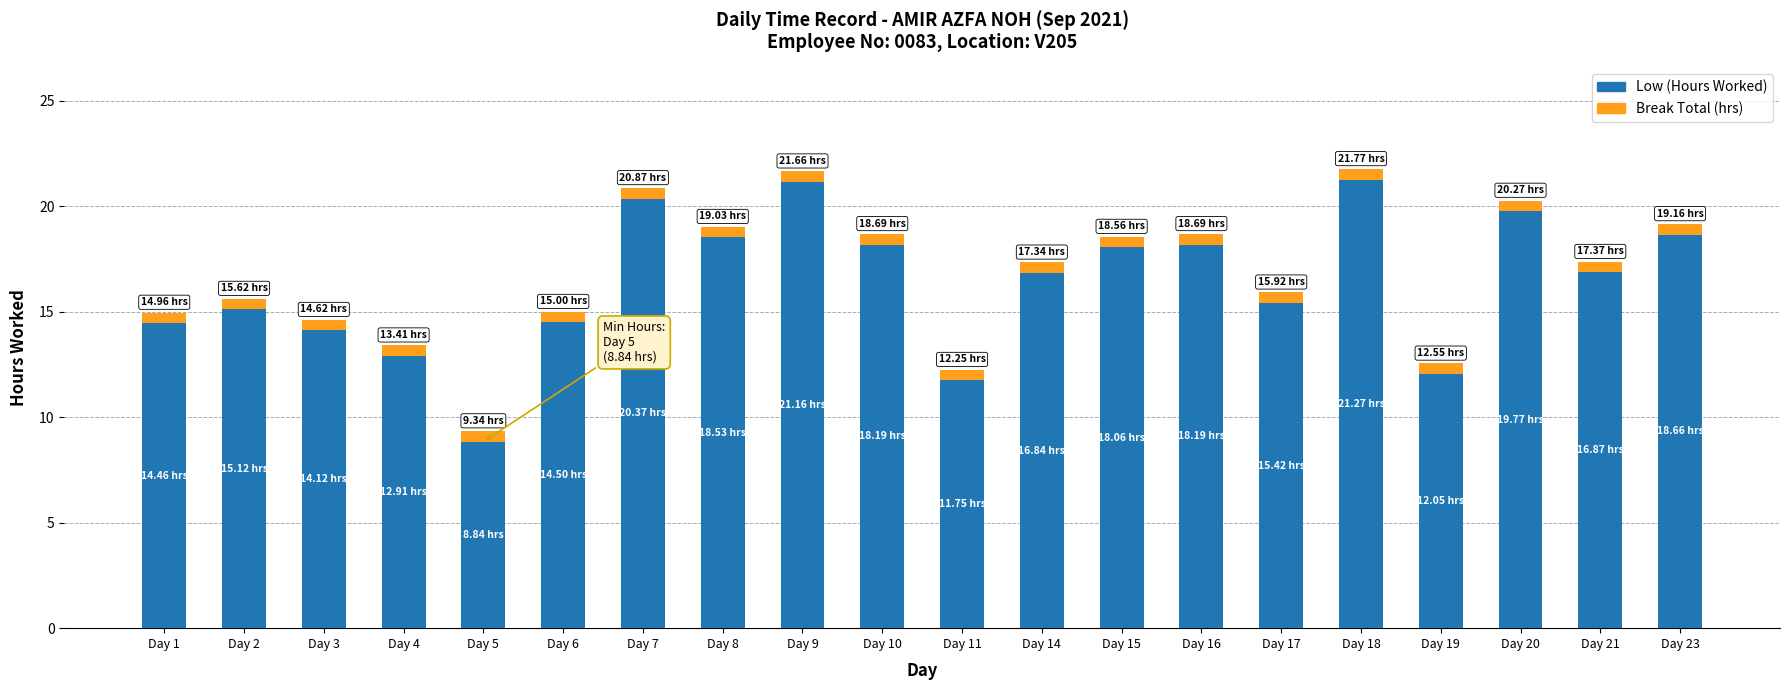

What is the value of the Low (Hours Worked) bar at the 2nd from the left?

15.1